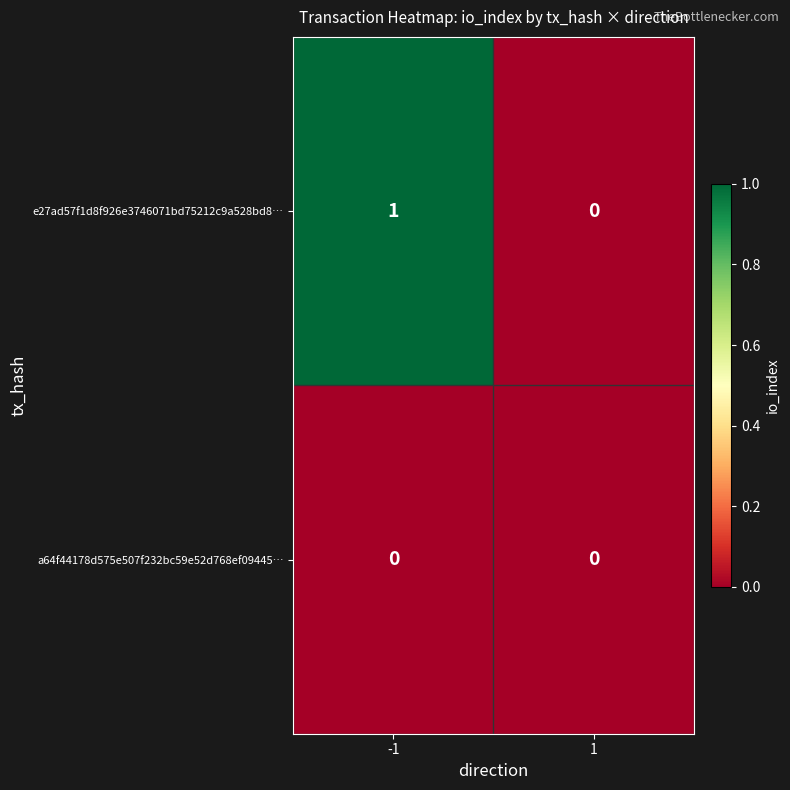

Is the value of e27ad57f1d8f926e3746071bd75212c9a528bd8… at -1 greater than the value of a64f44178d575e507f232bc59e52d768ef09445… at -1?

Yes